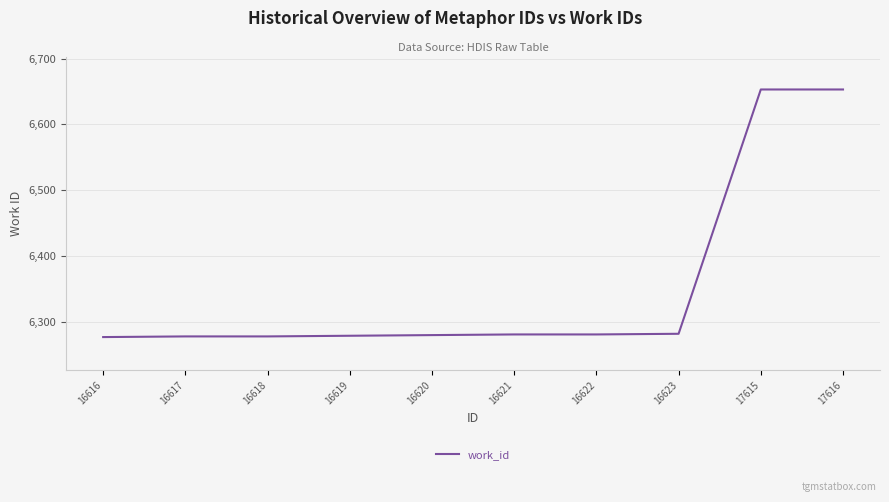

How many series are shown in this chart?

1